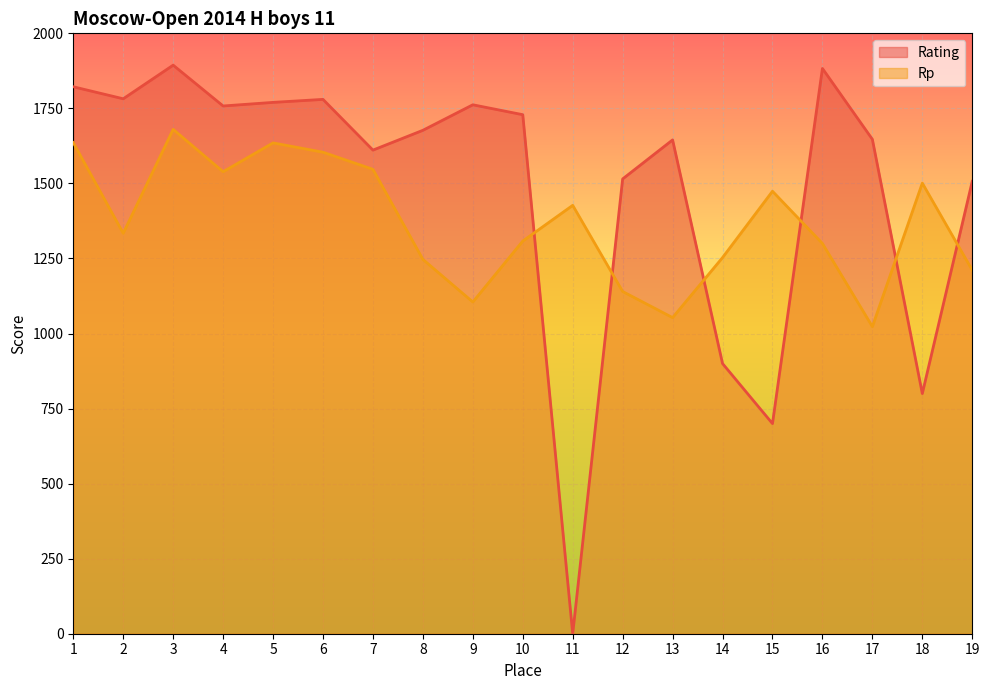

True or false: Rating and Rp cross at least once.

True